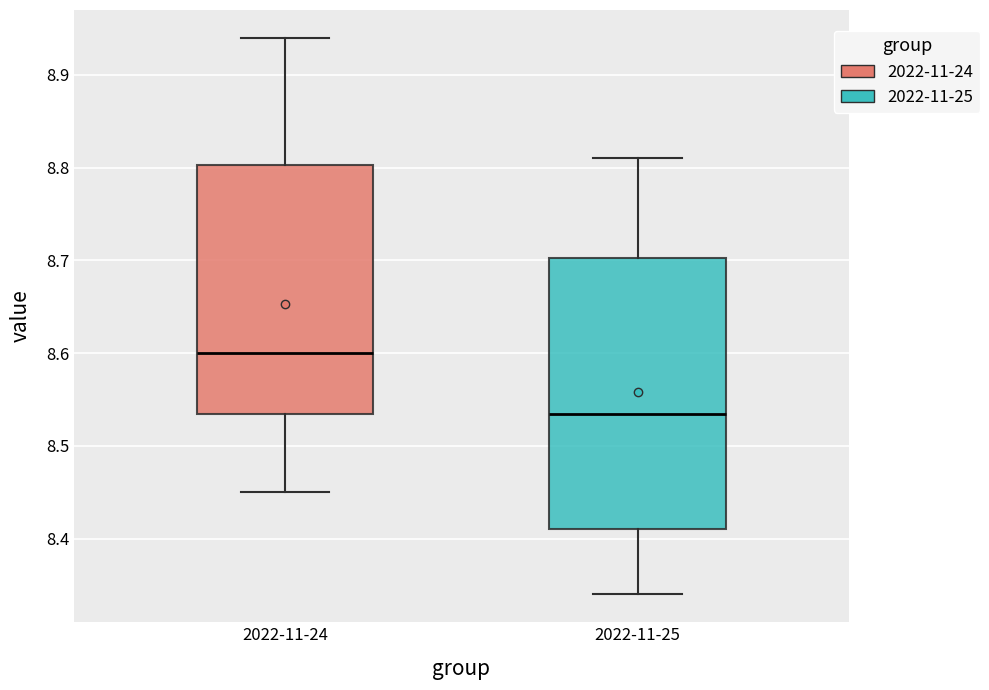

Comparing the boxes themselves (not the whiskers), which one is the tallest?

2022-11-25